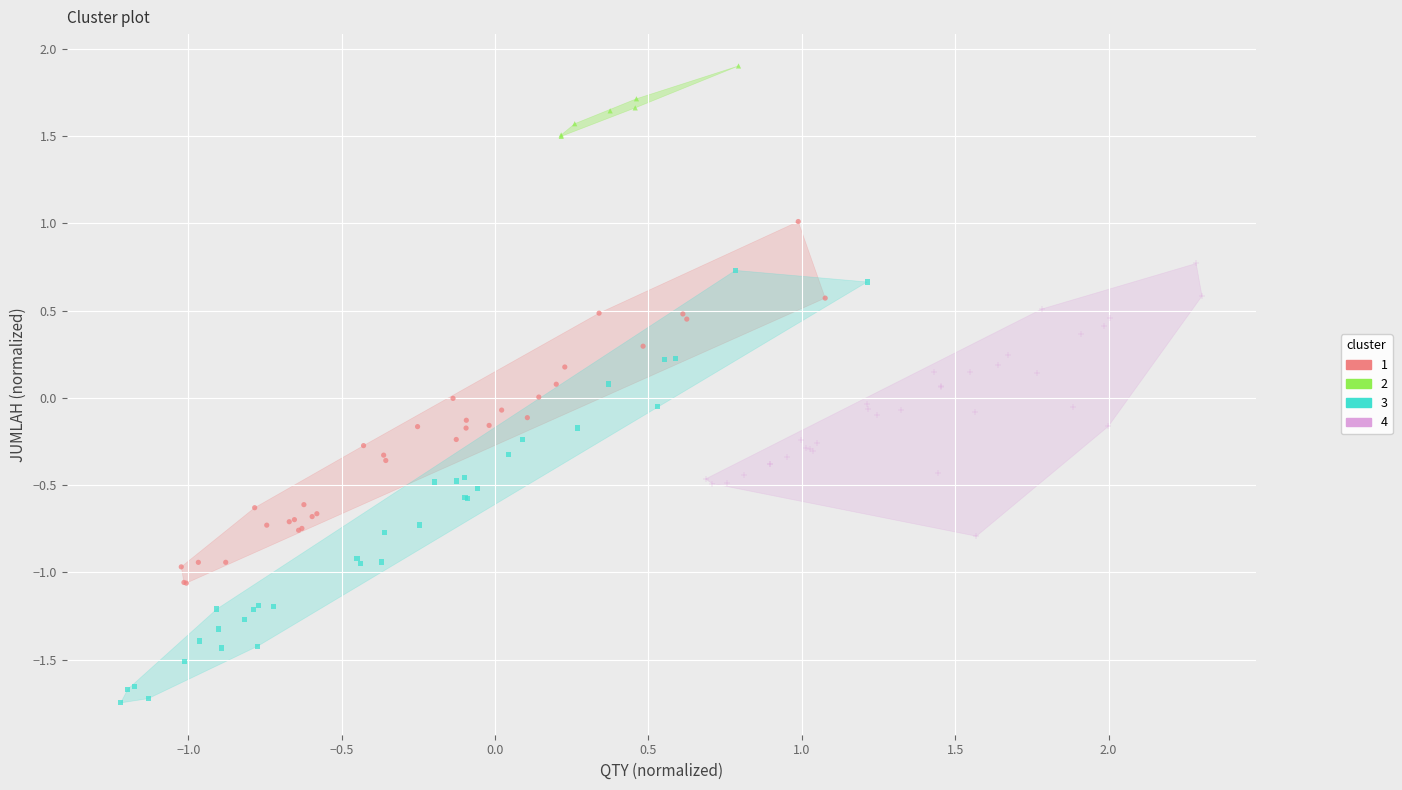

Which series contains the lowest Y value?

3